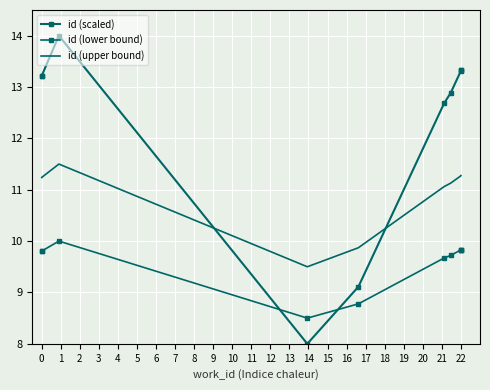

True or false: id (upper bound) and id (lower bound) intersect in this chart.

False